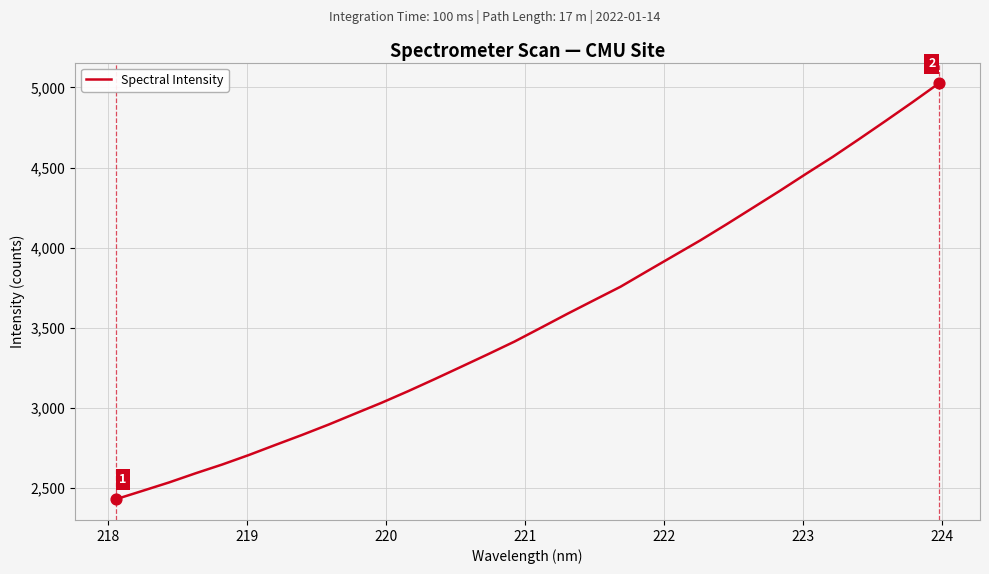

What is the difference between the maximum and minimum values?

2594.4